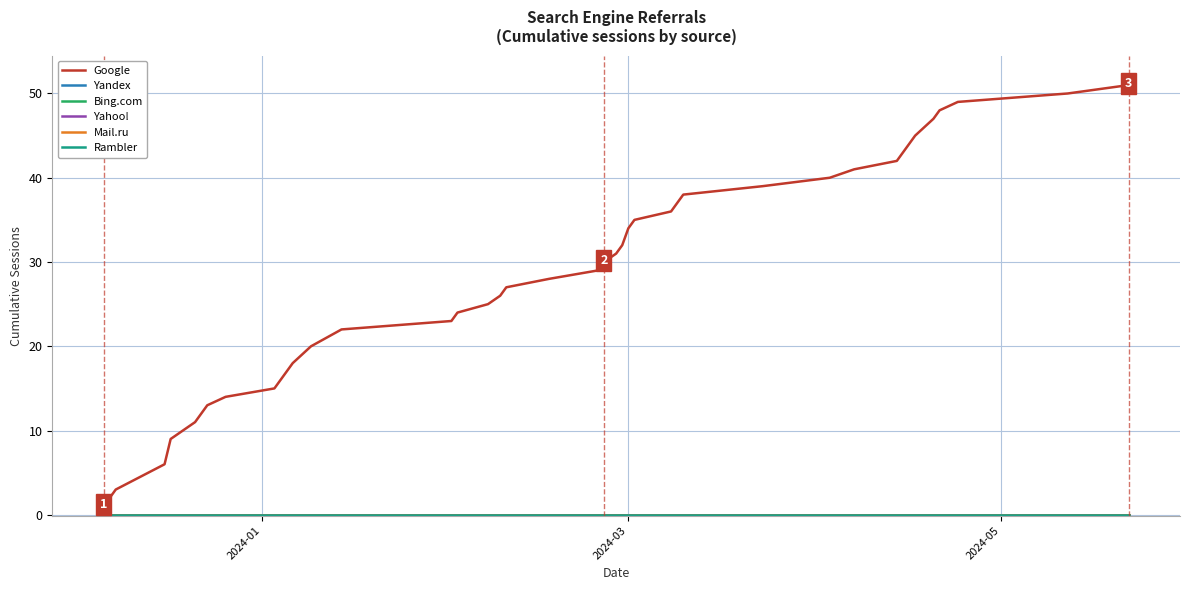

Does the chart display data point markers on the line(s)?

No